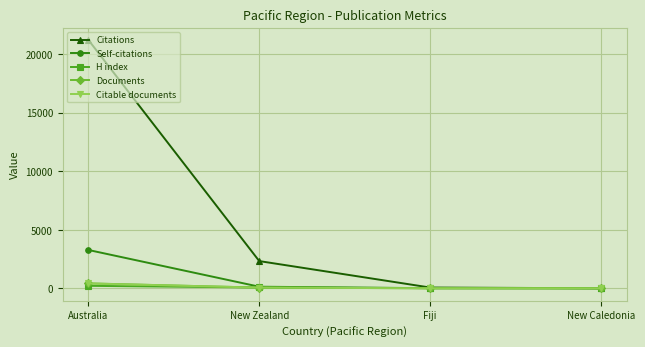

What is the sum of all H index values?

294